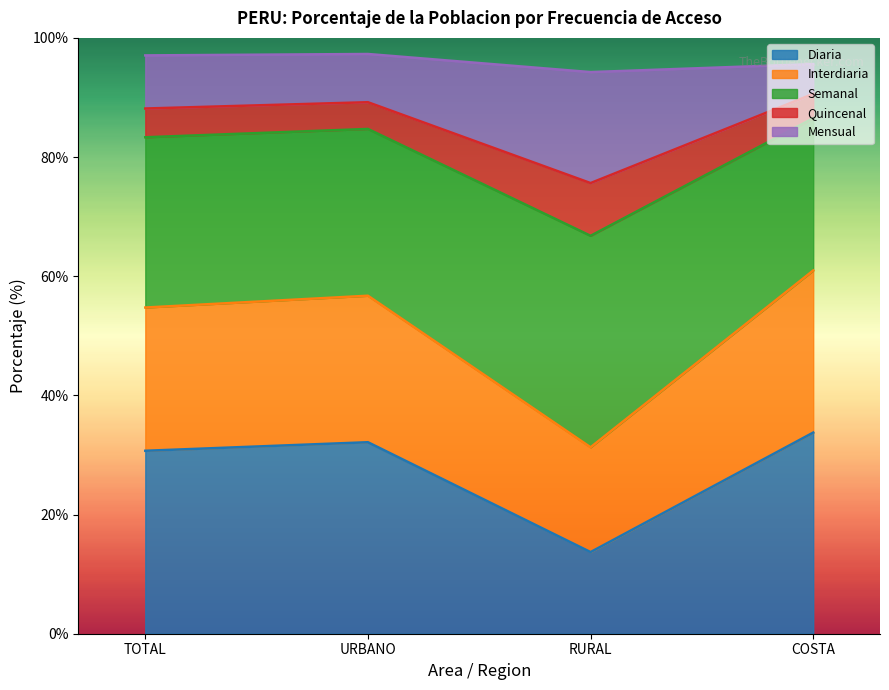

How many data points in Diaria are above 32?

2